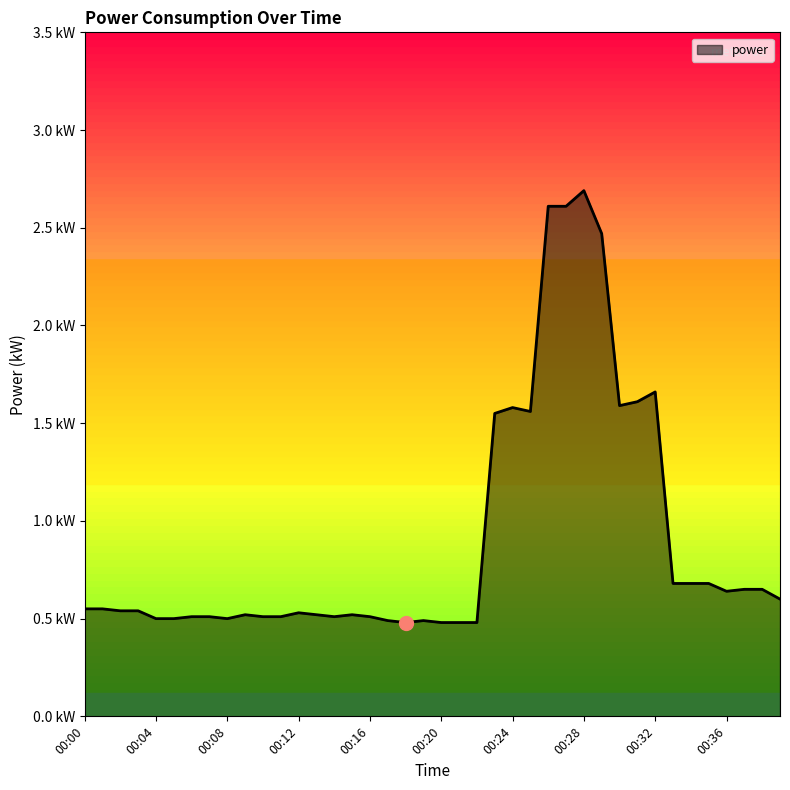

Does the chart display data point markers on the line(s)?

No